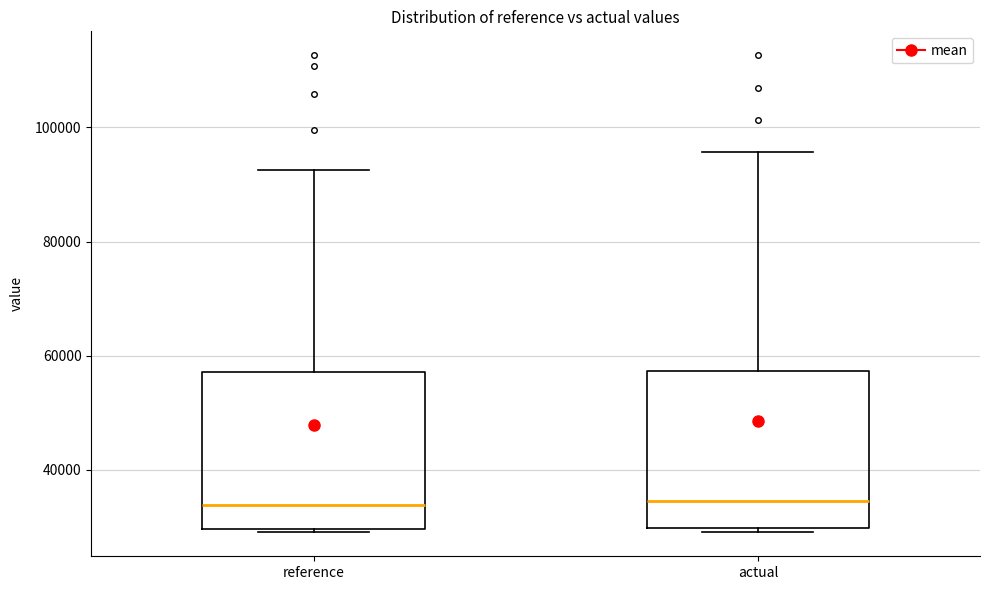

Reading left to right, read every box against the y-axis: the position of its median line, the range the box covers, and the ends of its whiskers. The values are not printed on the chart, so give them approximately, as read against the axis.

reference: median 34000, box 30000 to 58000, whiskers 30000 (just below the box's lower edge) to 92000
actual: median 34000, box 30000 to 58000, whiskers 30000 (just below the box's lower edge) to 96000